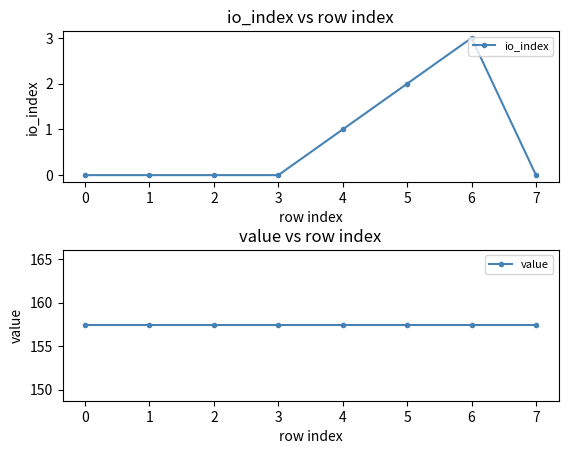

The value of io_index at 2 is 1.2. True or false?

False